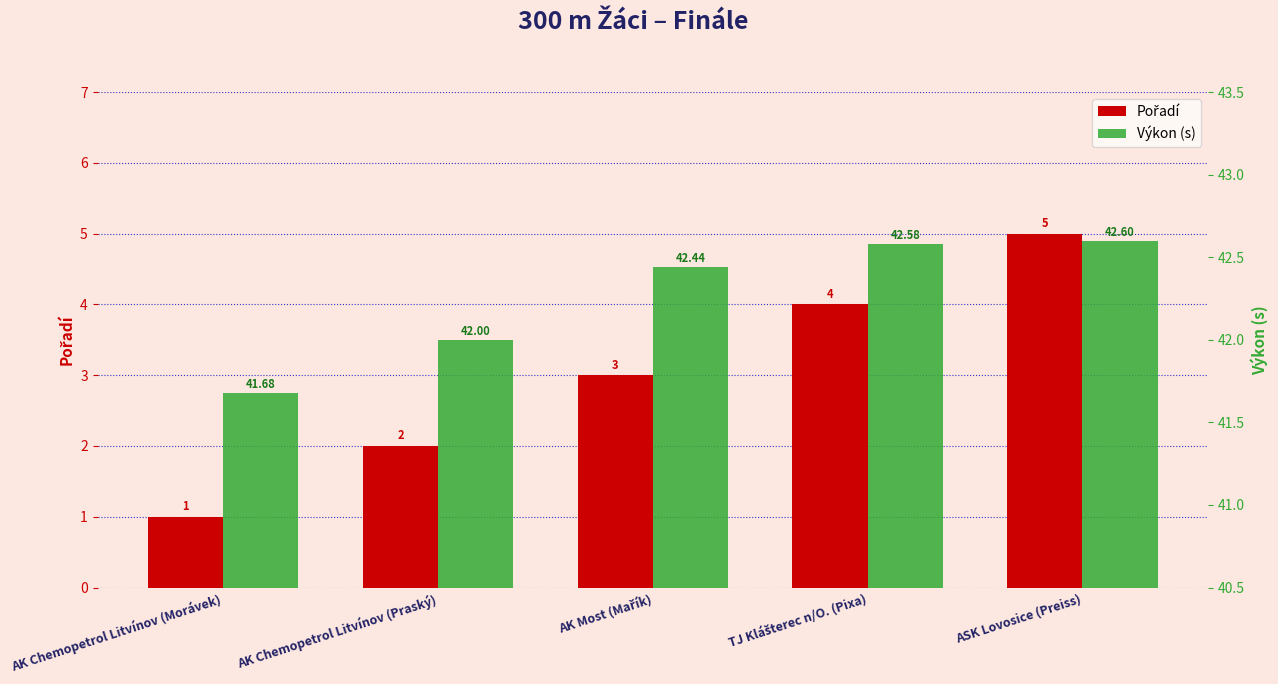

Is the value of Pořadí at ASK Lovosice (Preiss) greater than the value of Výkon (s) at AK Chemopetrol Litvínov (Praský)?

No